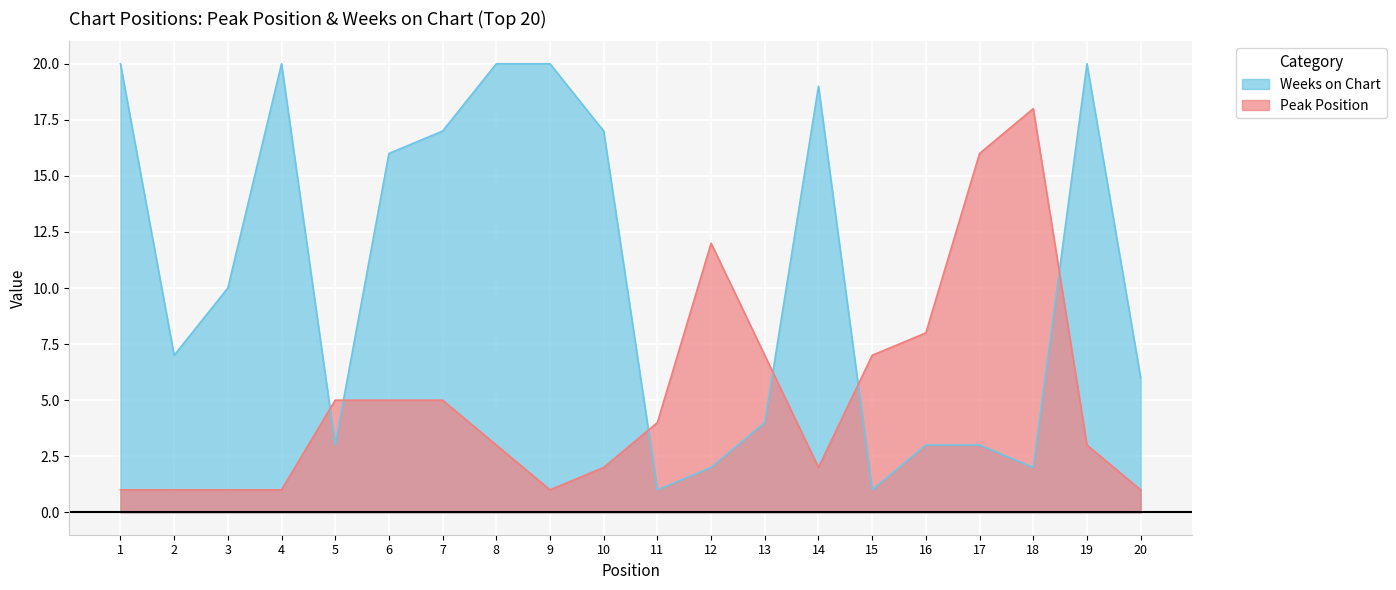

Where does the Weeks on Chart series first go above 10?

1